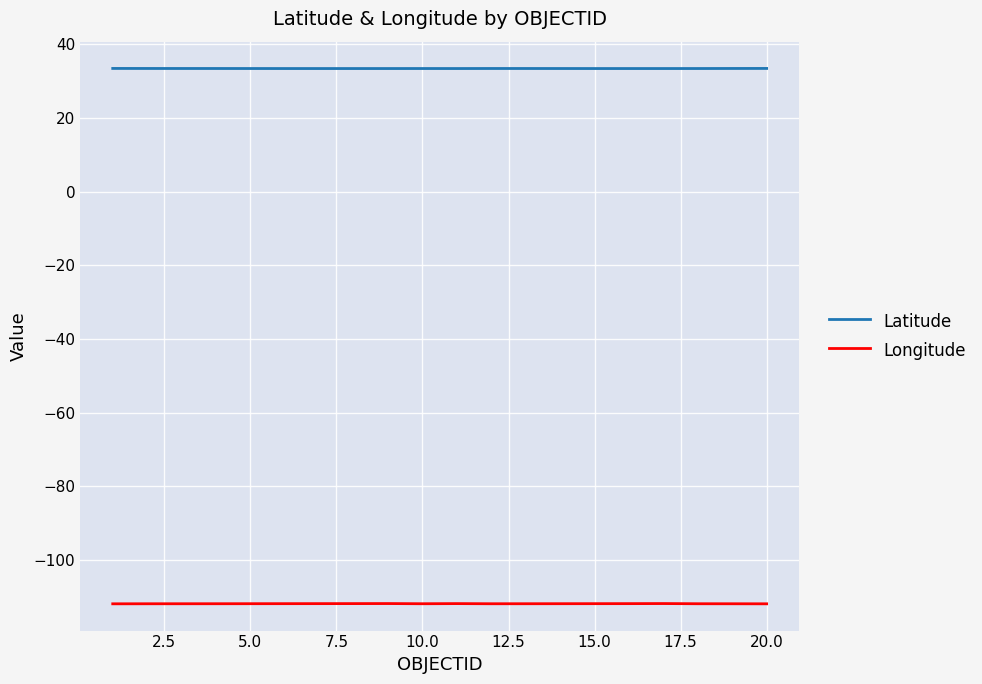

List the series in order of their peak value, highest first.

Latitude, Longitude